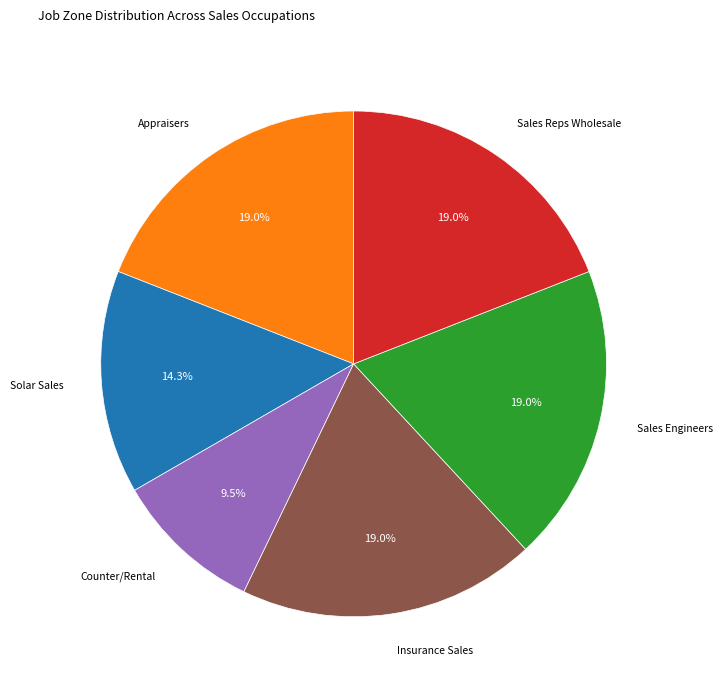

Does any single category account for the majority?

No